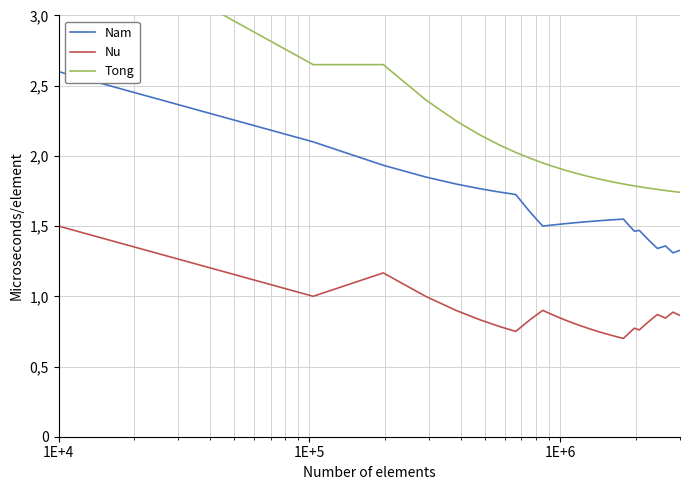

What is the sum of all Nu values?

28.1